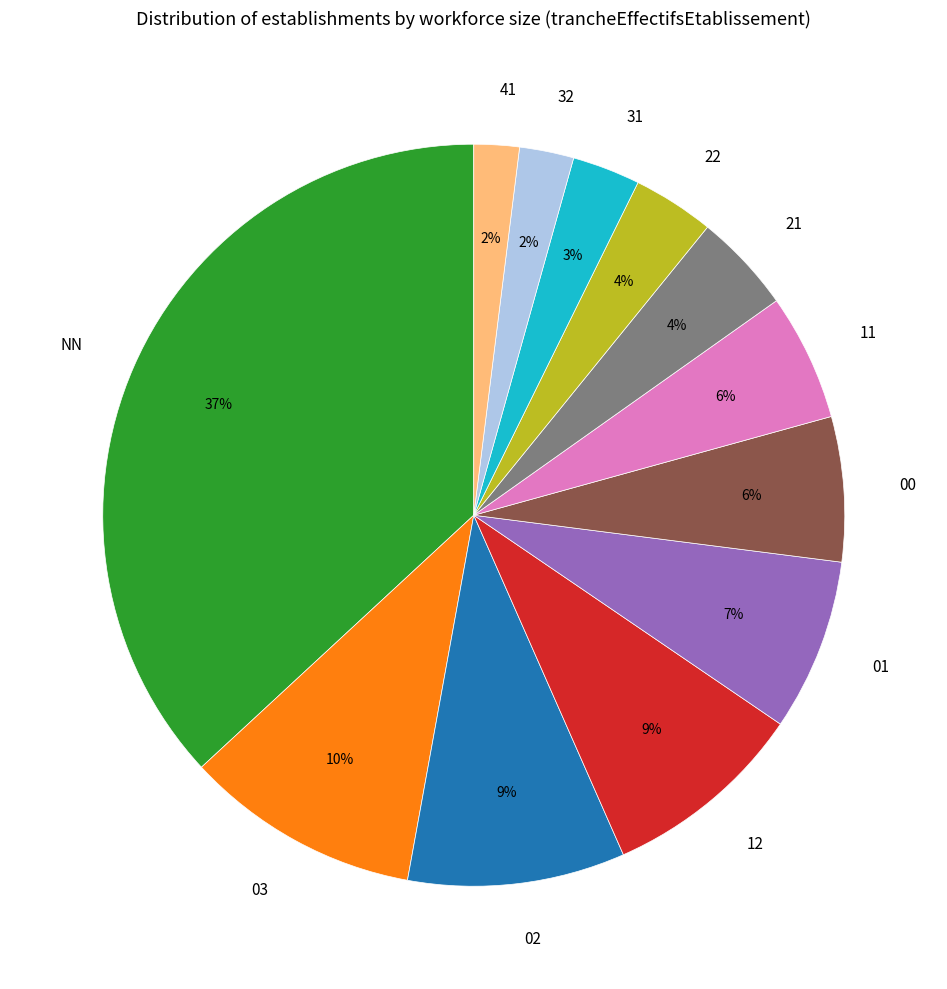

Is there any slice that represents more than half of the pie?

No